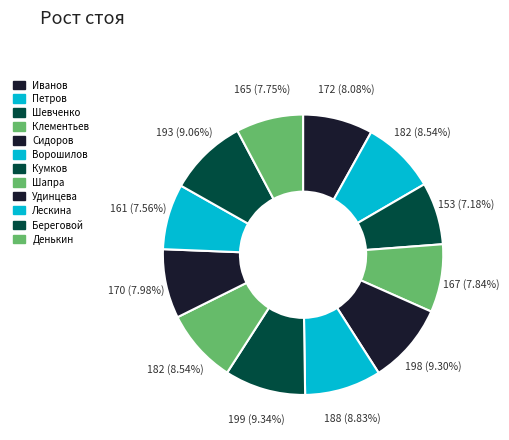

How many segments does this pie chart have?

12